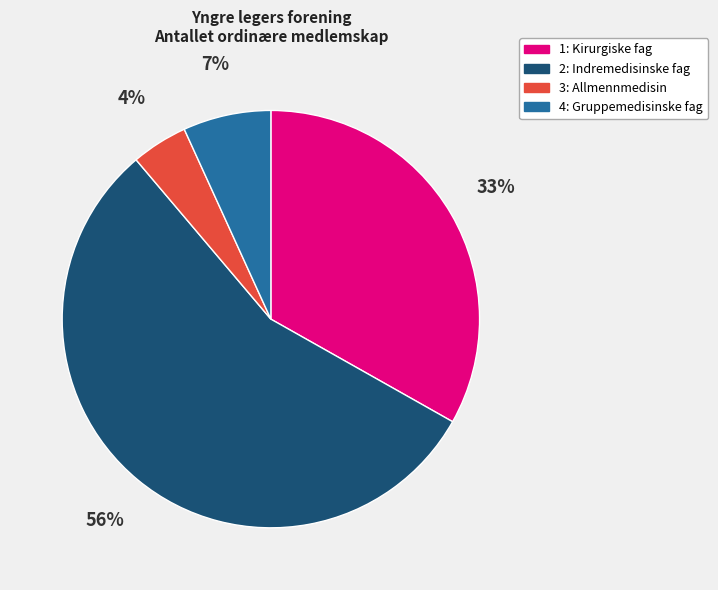

Rank the categories by value from highest to lowest.

2: Indremedisinske fag, 1: Kirurgiske fag, 4: Gruppemedisinske fag, 3: Allmennmedisin